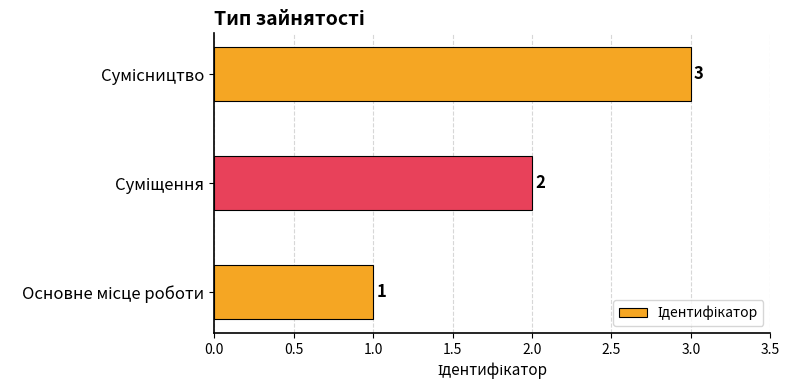

How many data points are less than 2?

1